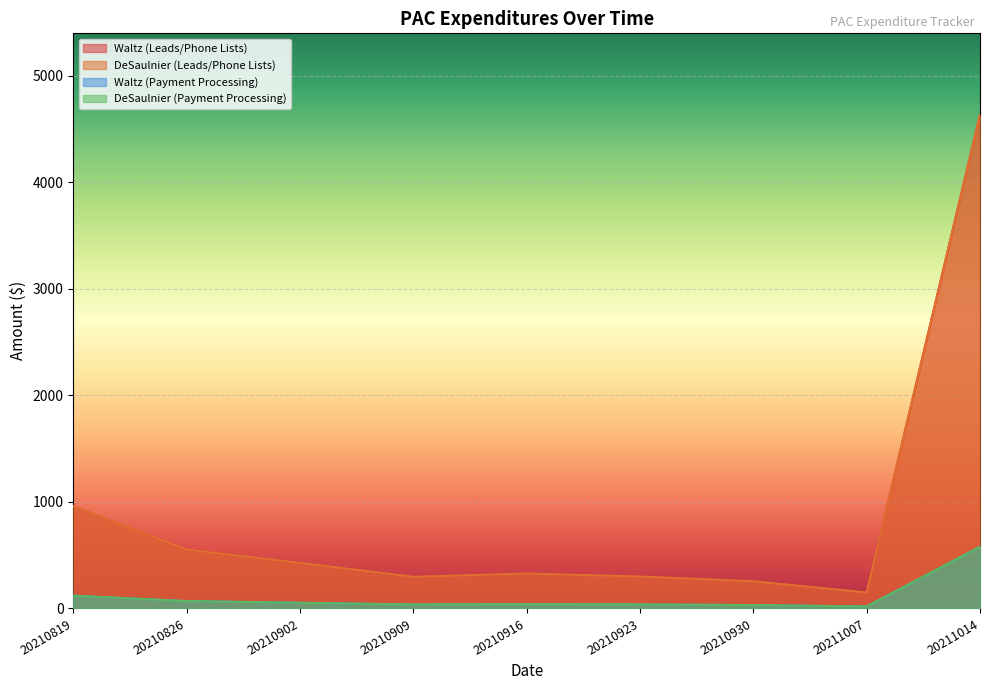

Which category has the highest value in the Waltz (Leads/Phone Lists) series?

20211014